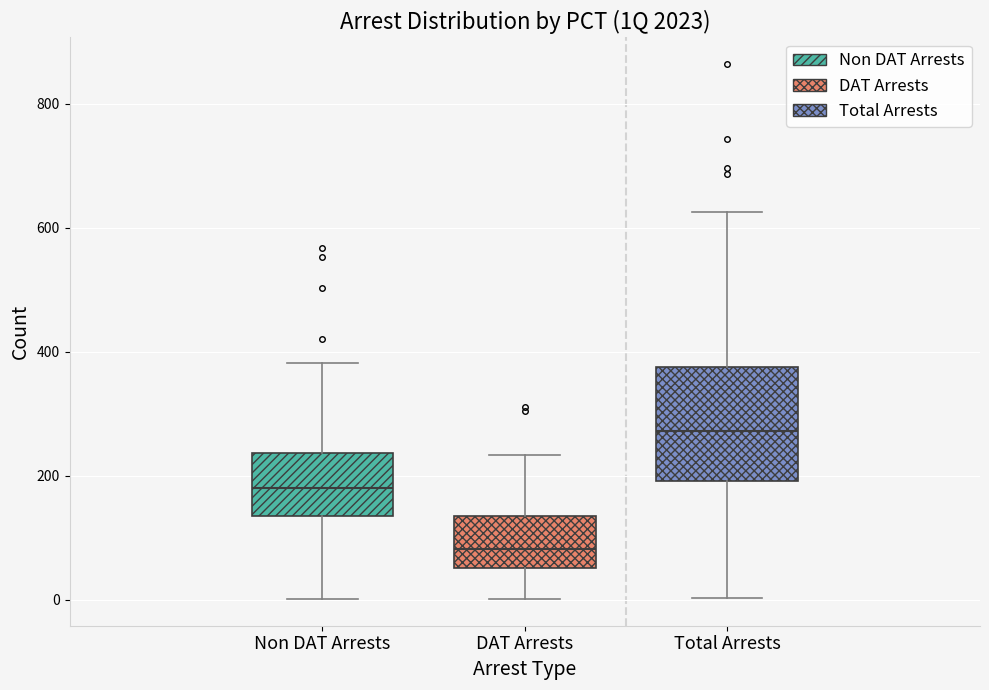

Which box is the tallest, from its lower edge to its upper edge?

Total Arrests